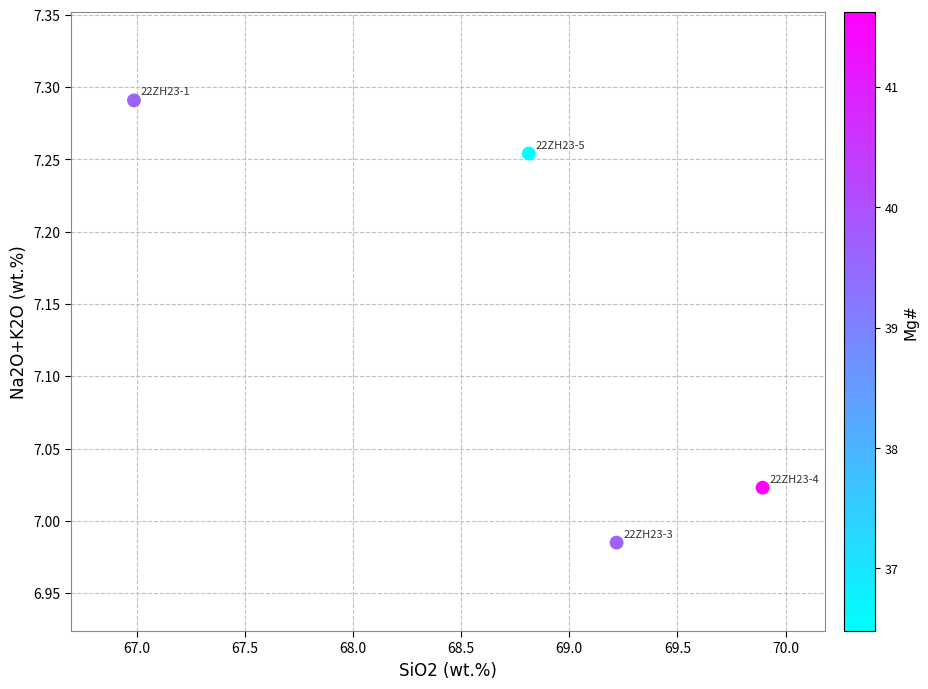

What is the range of X values (max minus min)?

2.9